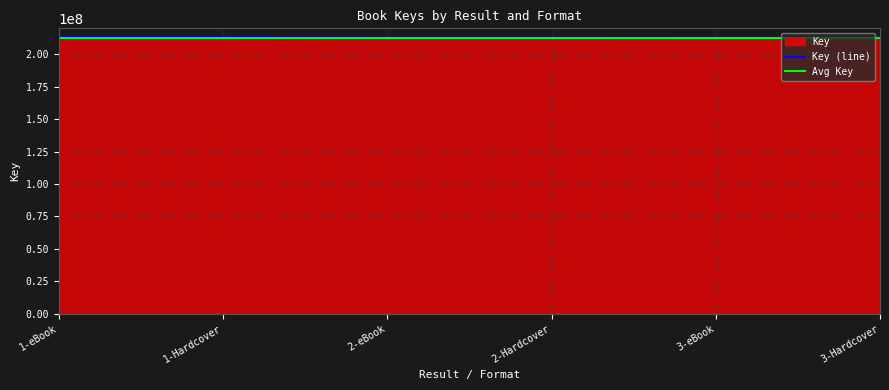

How many data points does each series have?

6